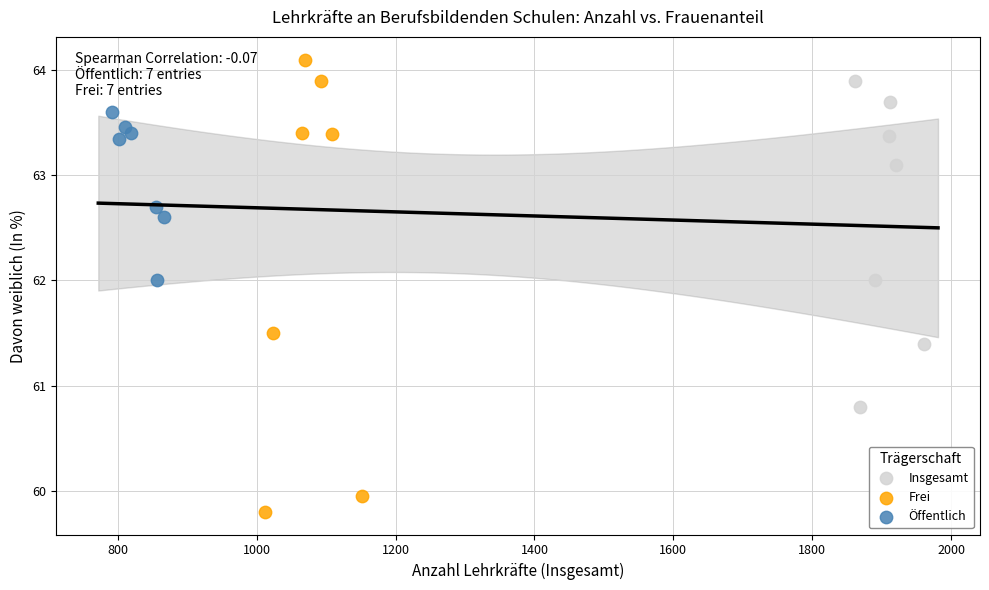

Which series contains the lowest Y value?

Frei